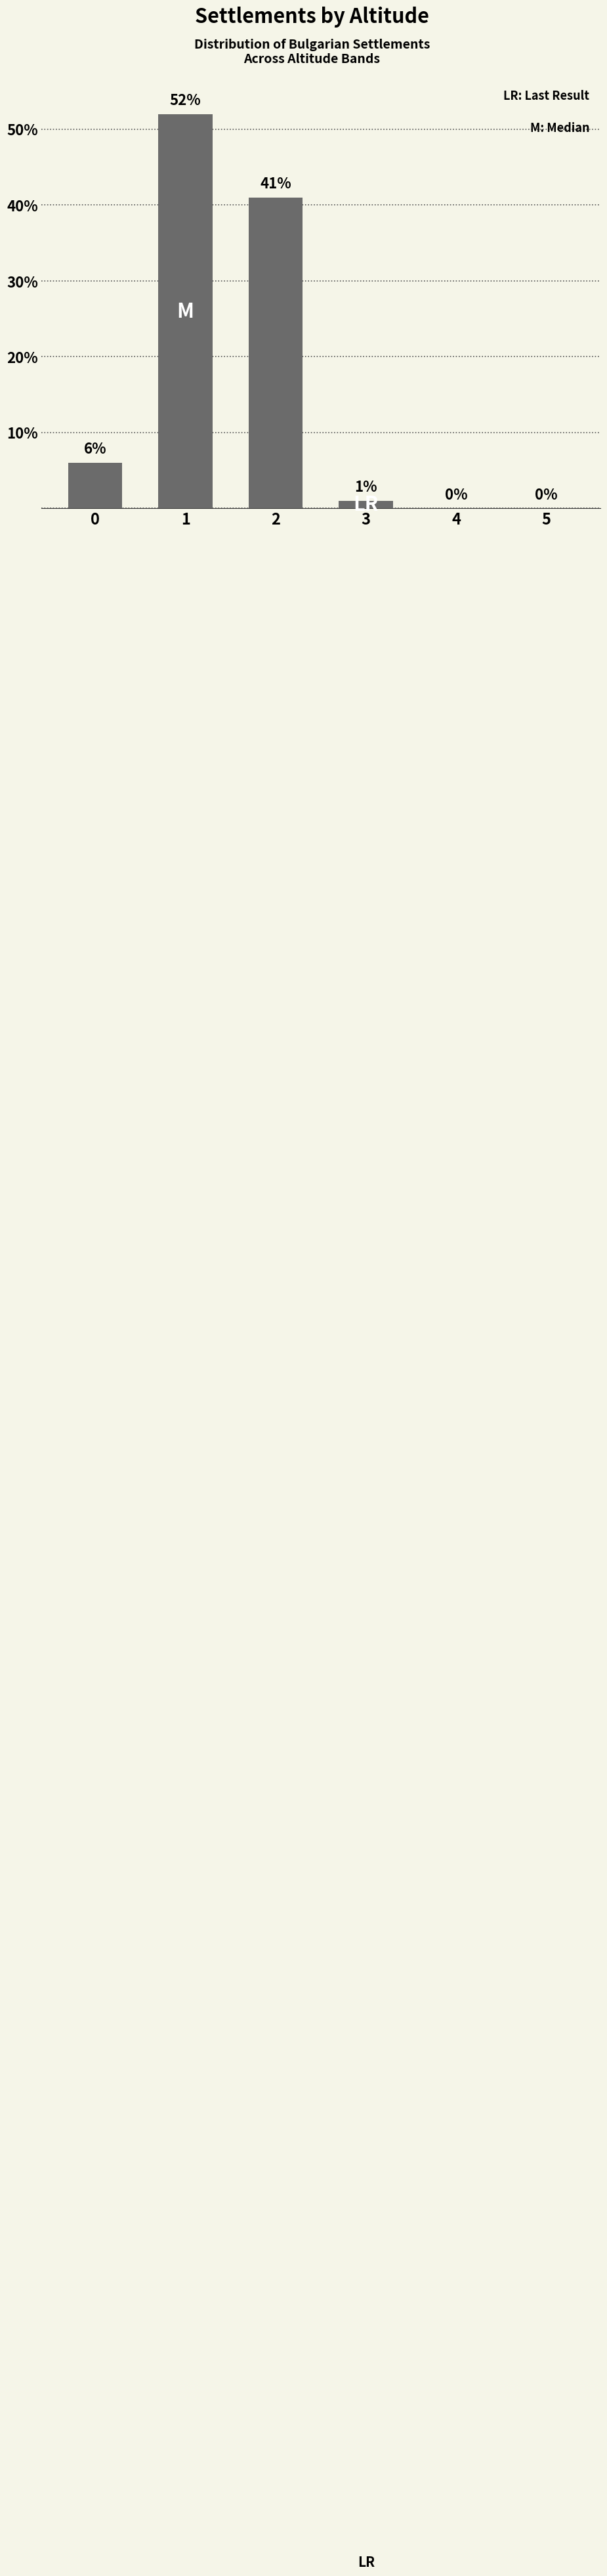

Reading right to left, extract all data points from this chart.

5=0	4=0	3=1	2=41	1=52	0=6